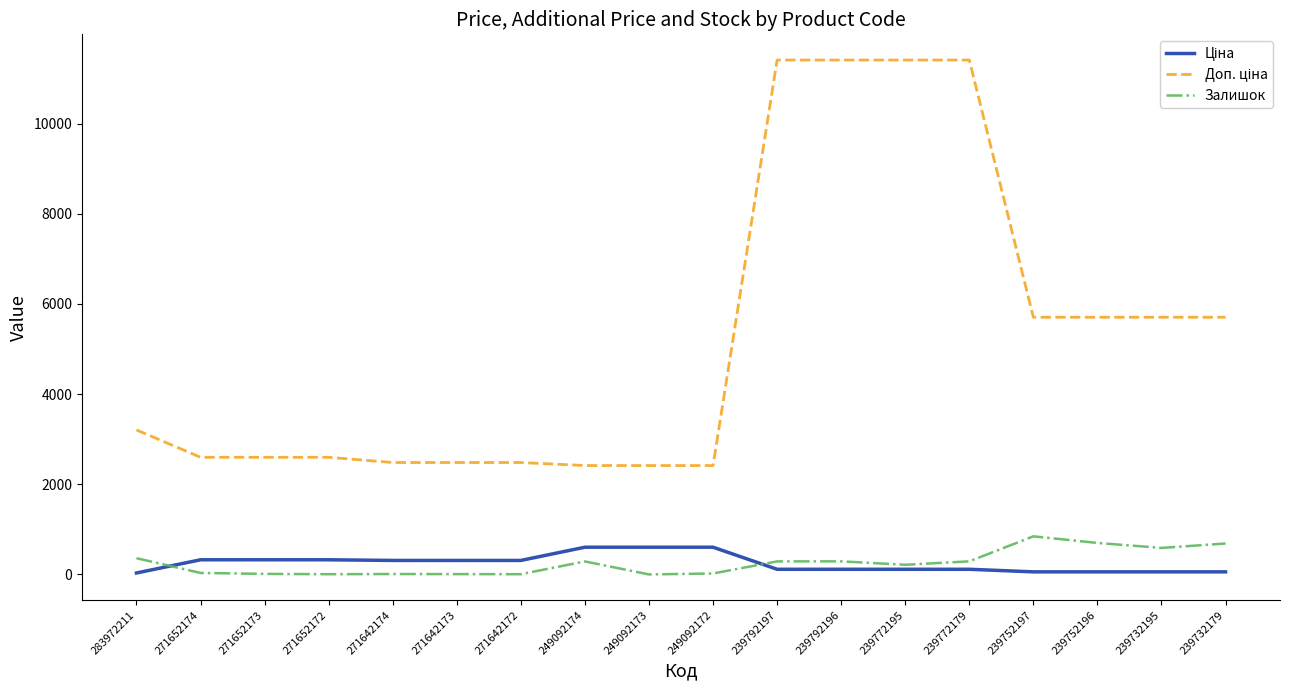

What is the greatest value displayed?

11410.0